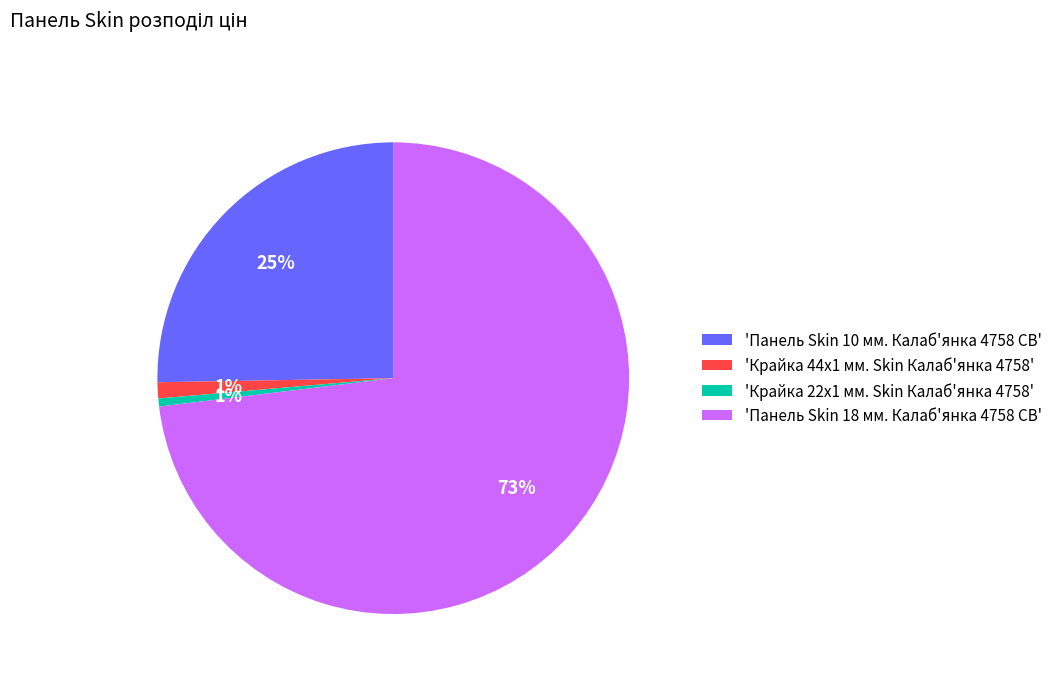

What percentage is the 'Крайка 44x1 мм. Skin Калаб'янка 4758' slice, to the nearest percent?

1%